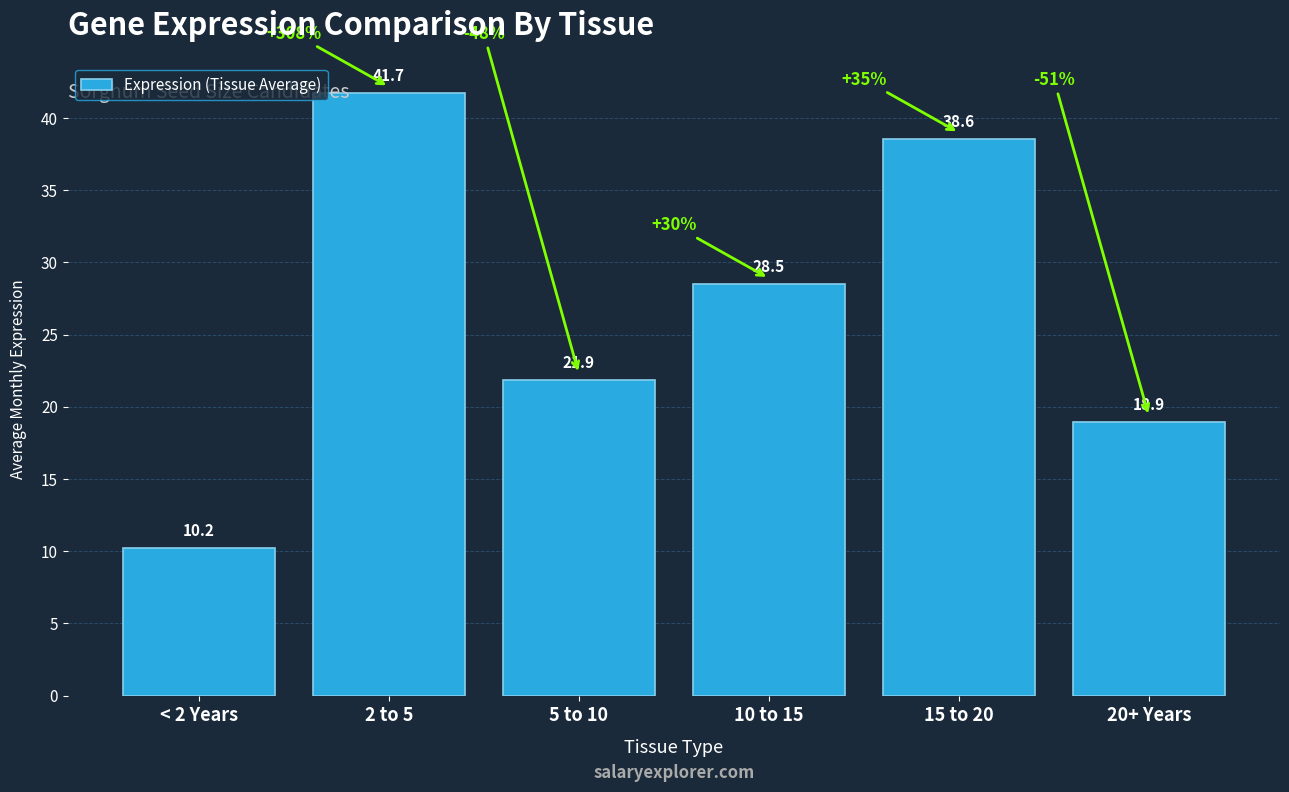

Reading left to right, list all the values displayed in this chart.

< 2 Years=10.2	2 to 5=41.7	5 to 10=21.9	10 to 15=28.5	15 to 20=38.6	20+ Years=18.9